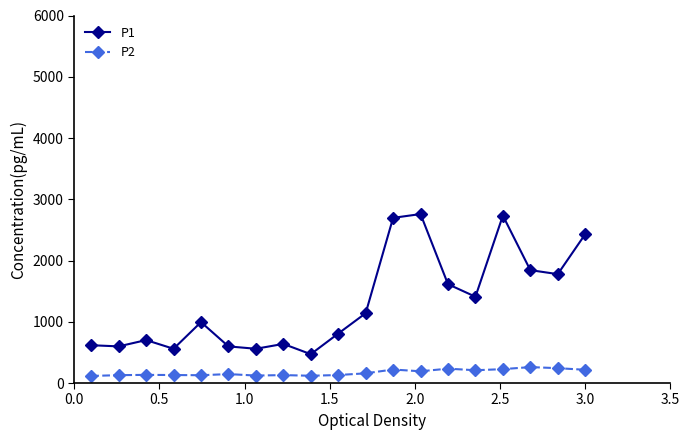

What is the value of the P2 point at the 8th from the left?

129.6